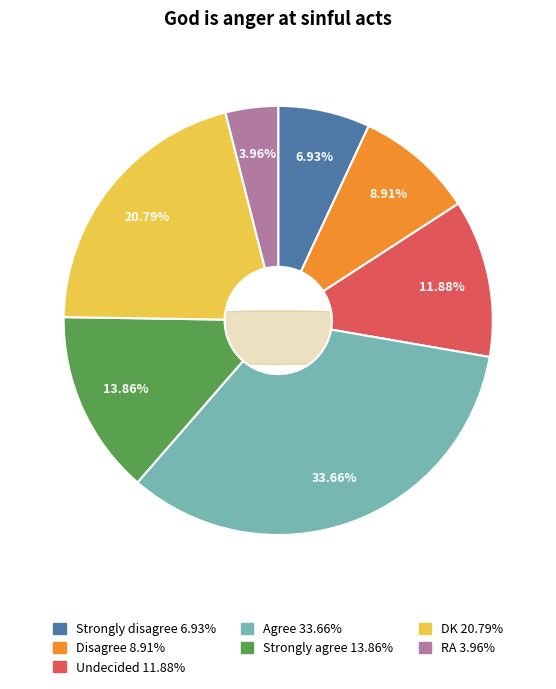

Rank the categories by value from lowest to highest.

RA, Strongly disagree, Disagree, Undecided, Strongly agree, DK, Agree